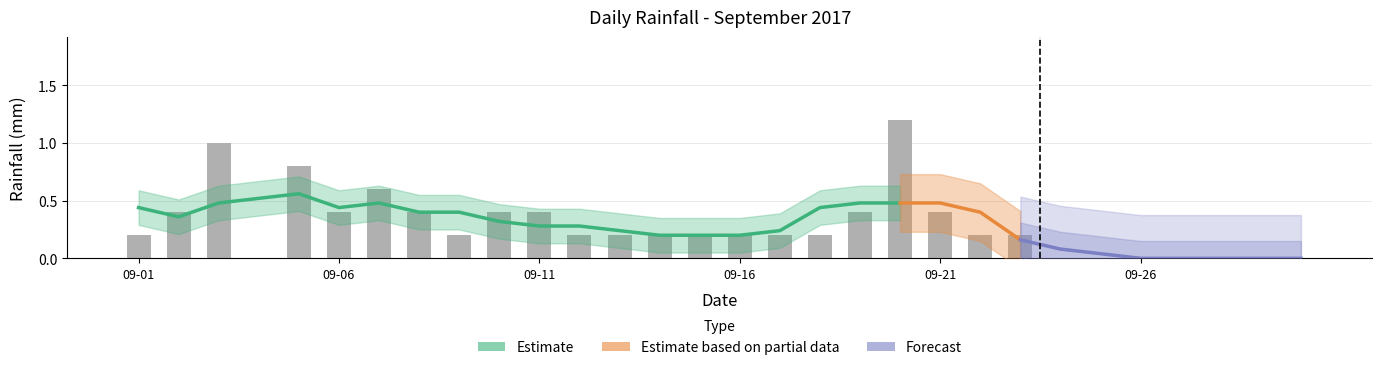

How many values exceed 0?

22